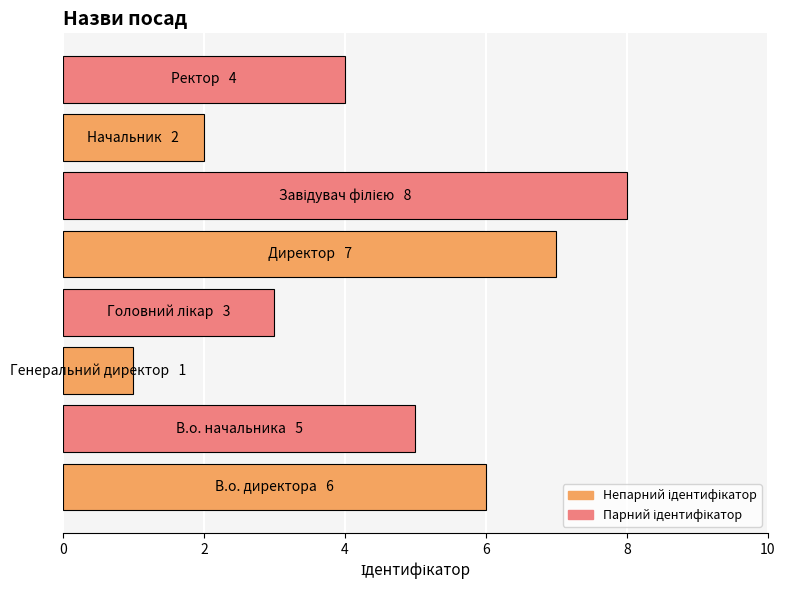

What is the maximum value shown in the chart?

8